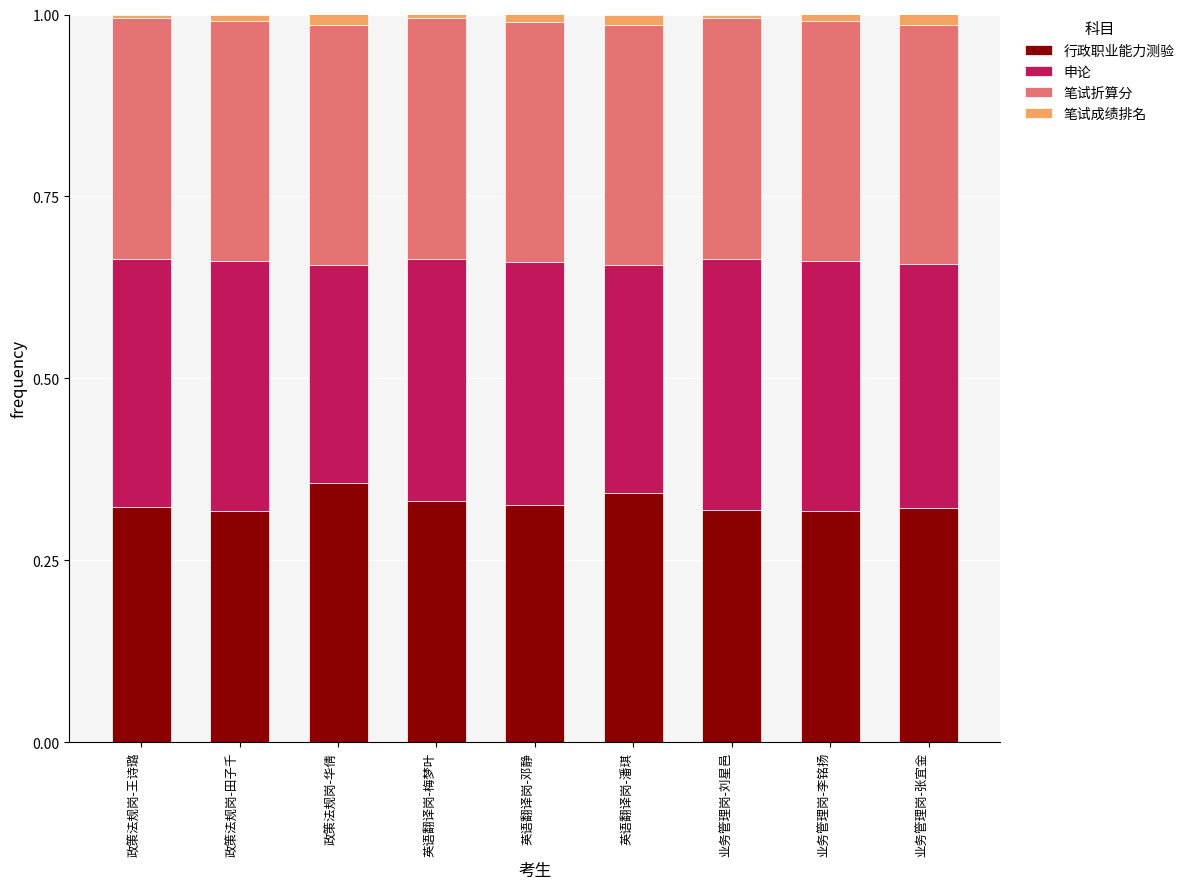

Which series has the largest range (max minus min)?

申论